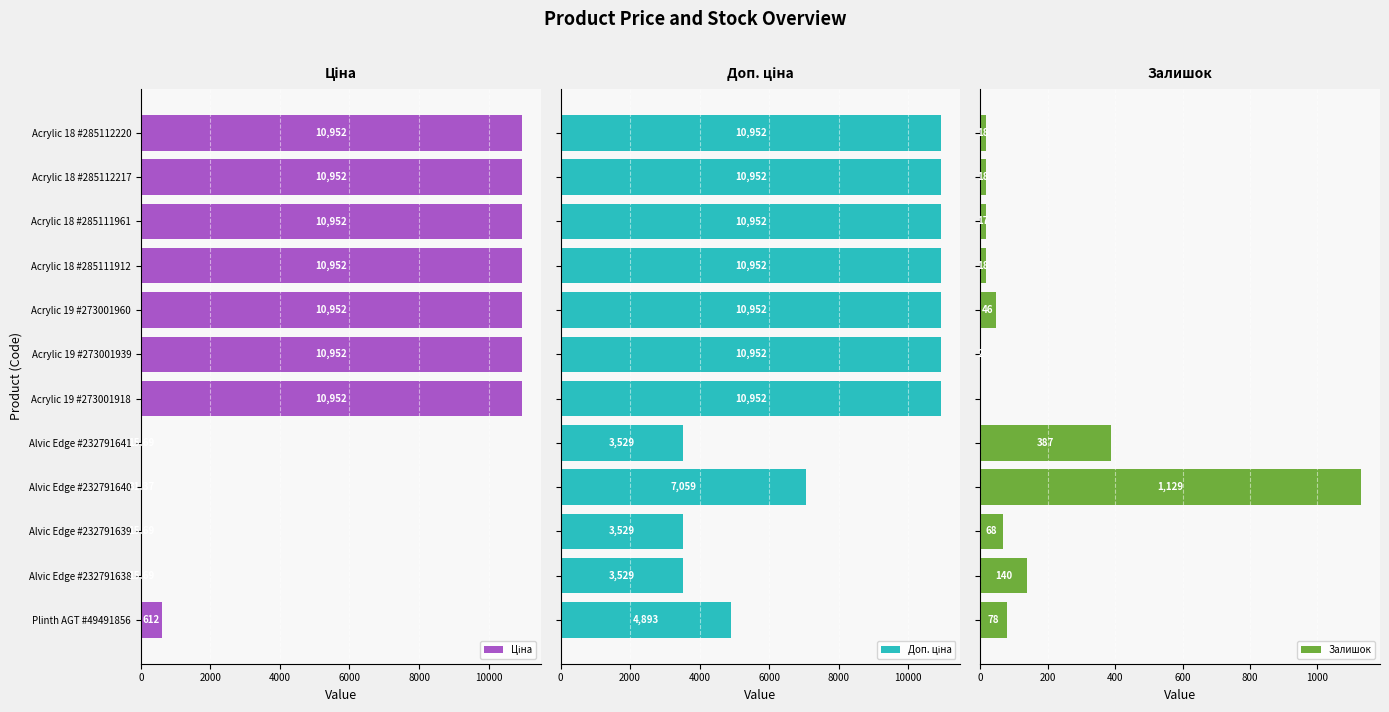

What is the difference between the maximum and minimum values in the Доп. ціна series?

7423.0